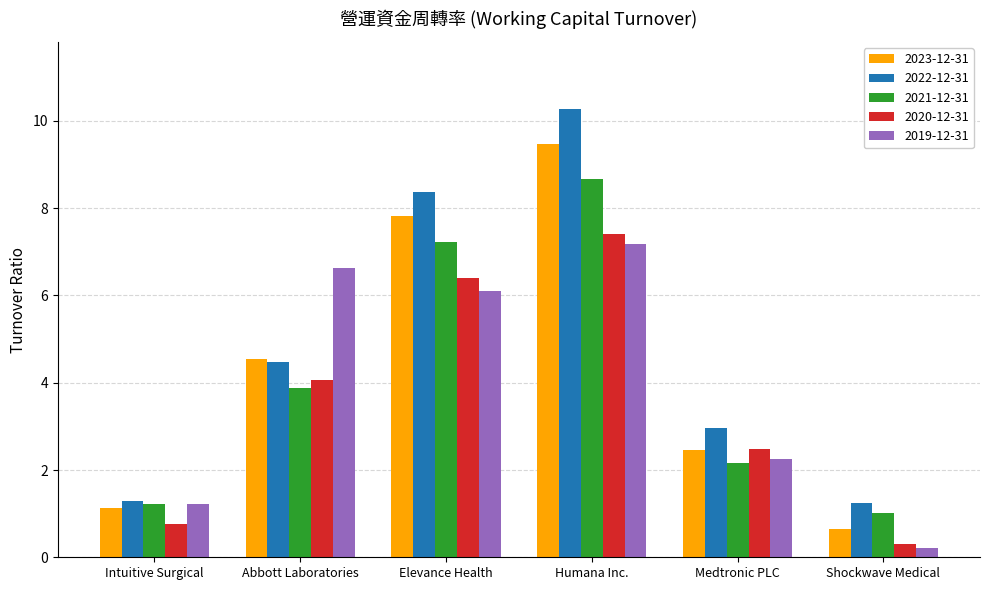

What is the label of the 1st bar from the right?

Shockwave Medical